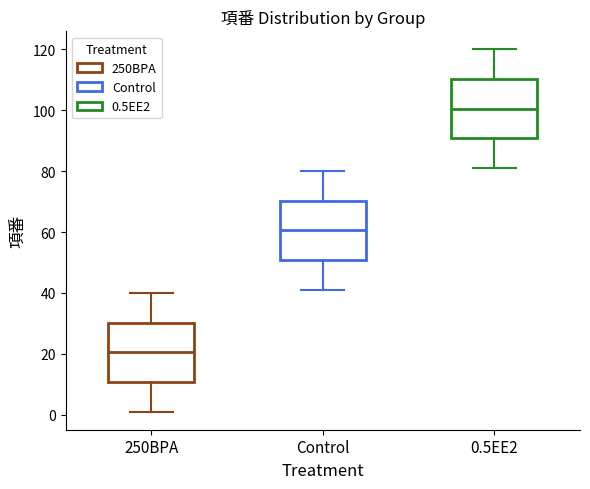

Reading left to right, transcribe this box plot: for each box, give where its median line is, the range the box spans, and where its two whiskers end, as read against the y-axis. The values are not printed on the chart, so give them approximately, as read against the axis.

250BPA: median 20, box 10 to 30, whiskers 2 to 40
Control: median 60, box 50 to 70, whiskers 42 to 80
0.5EE2: median 100, box 90 to 110, whiskers 82 to 120